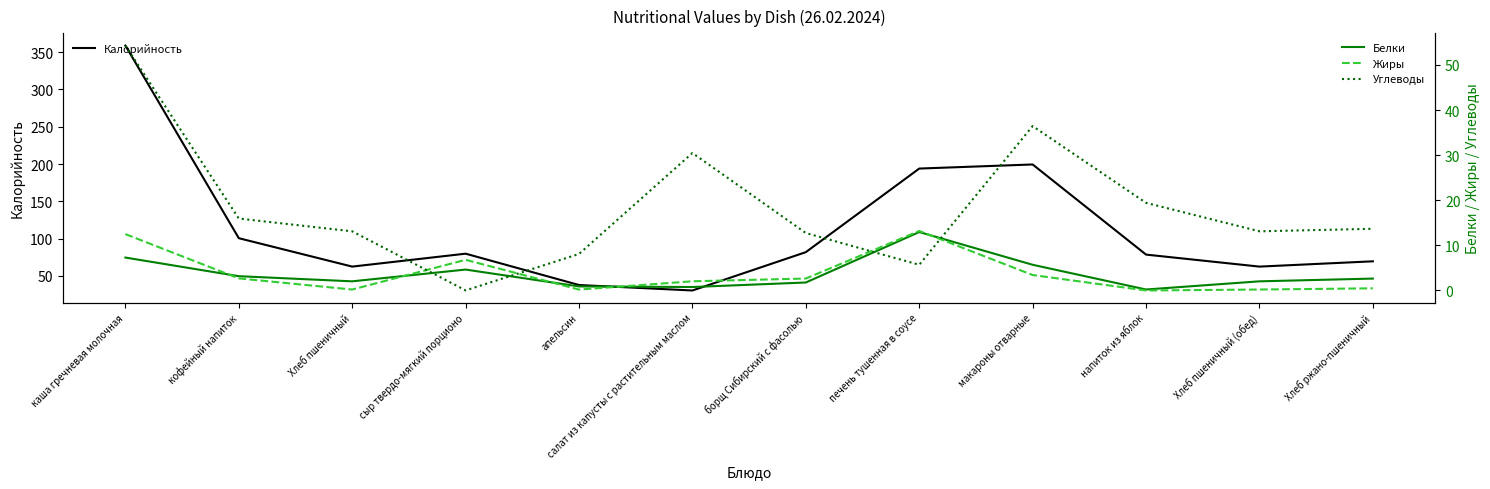

Rank the series by their maximum value, from lowest to highest.

Белки, Жиры, Углеводы, Калорийность